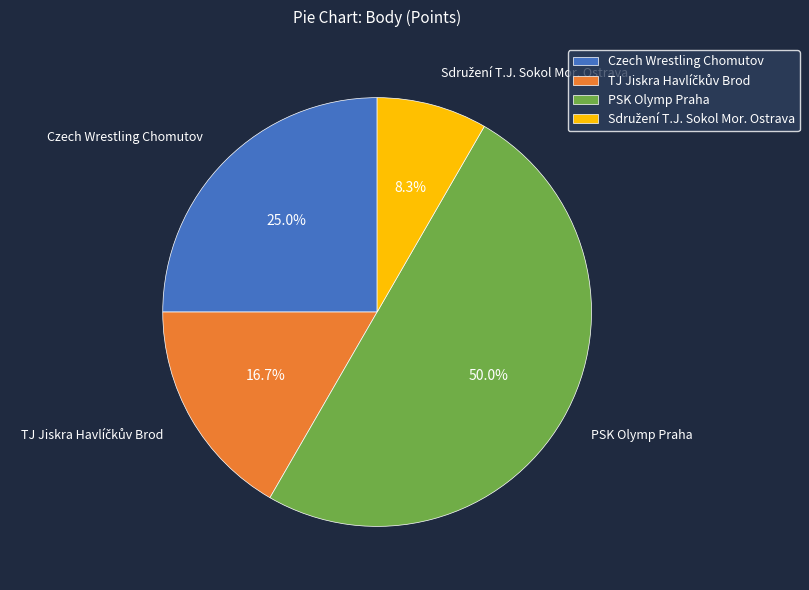

Is Czech Wrestling Chomutov the majority of the pie?

No